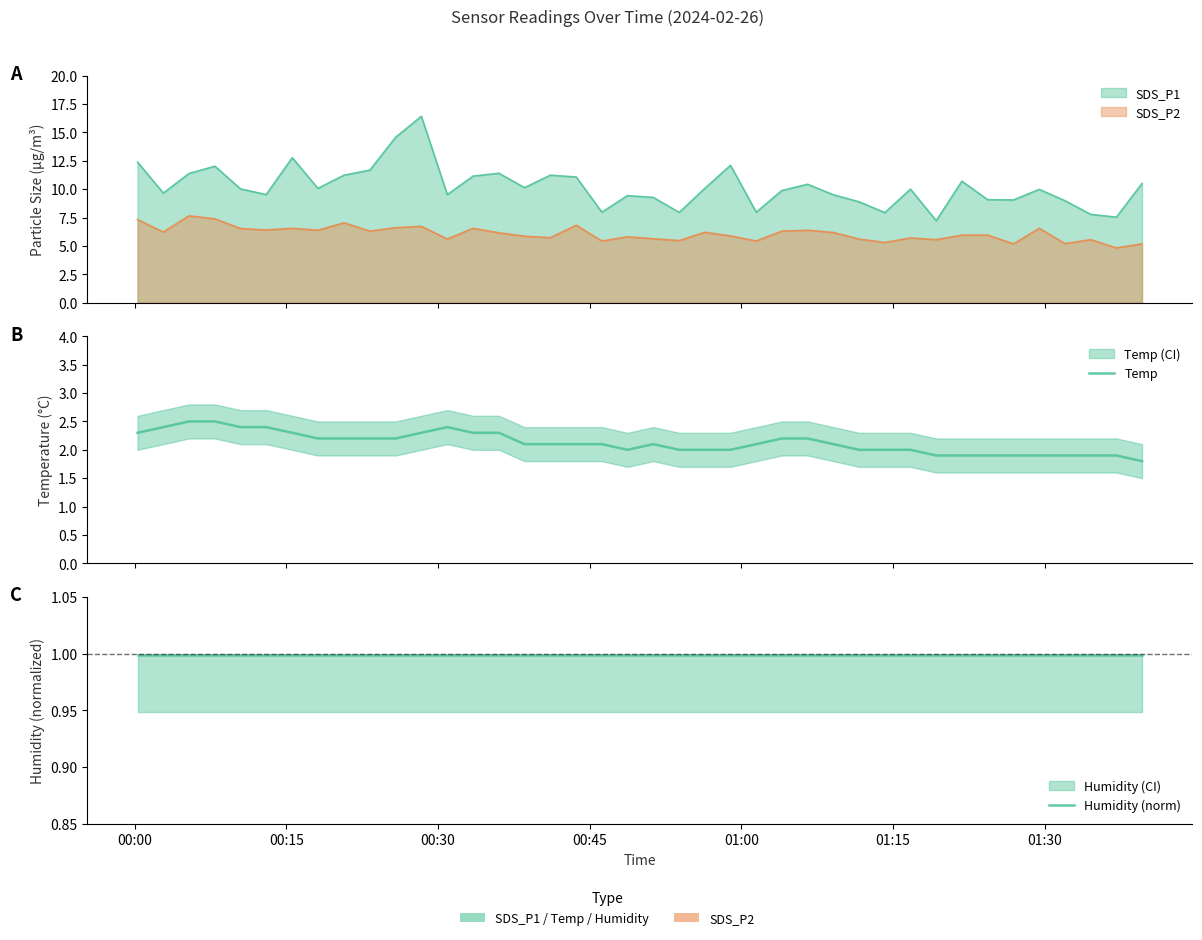

The Humidity (norm) series shows 0.3 at 13. True or false?

False